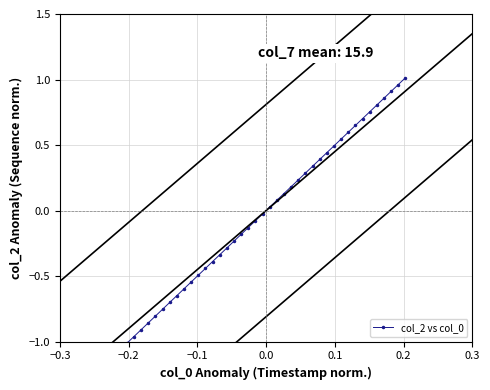

True or false: the data has more than 1 interior local peaks.

False